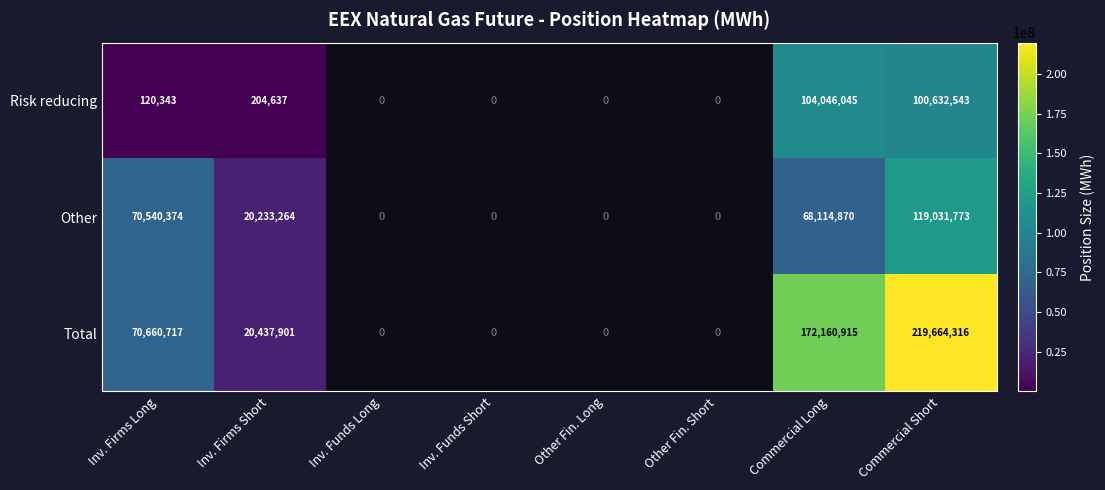

The Total series shows 104588859 at Inv. Firms Long. True or false?

False